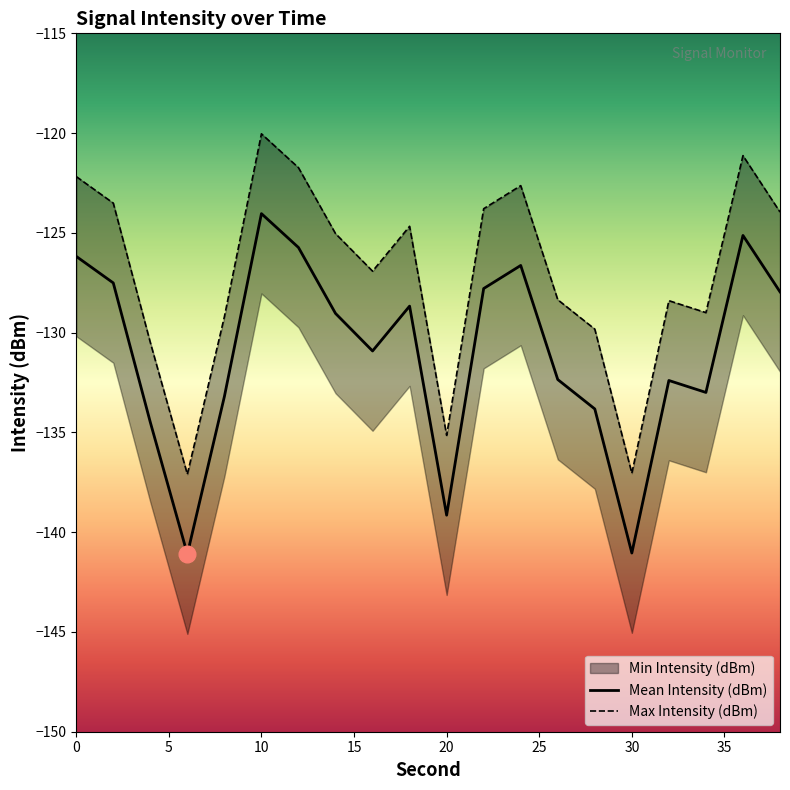

What is the highest value of the Mean Intensity (dBm) series?

-124.0